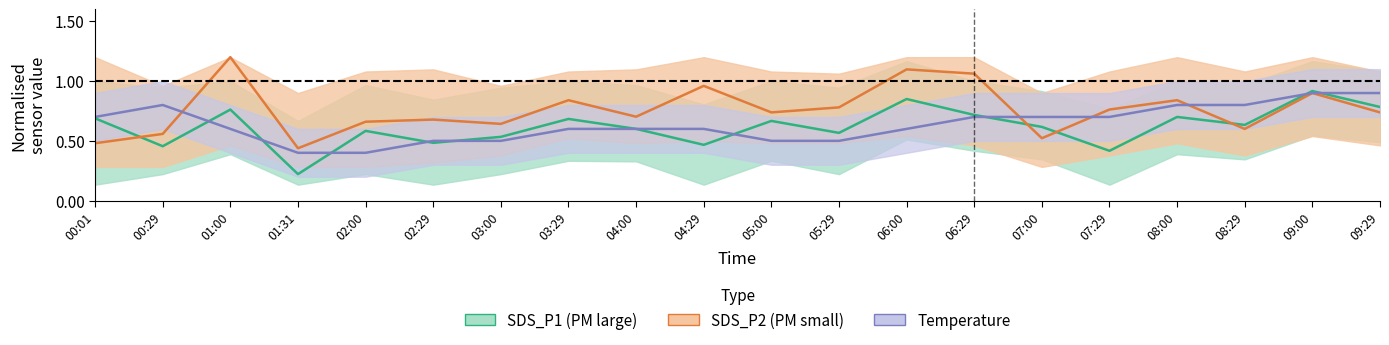

At which category does SDS_P2 reach its first local peak?

01:00